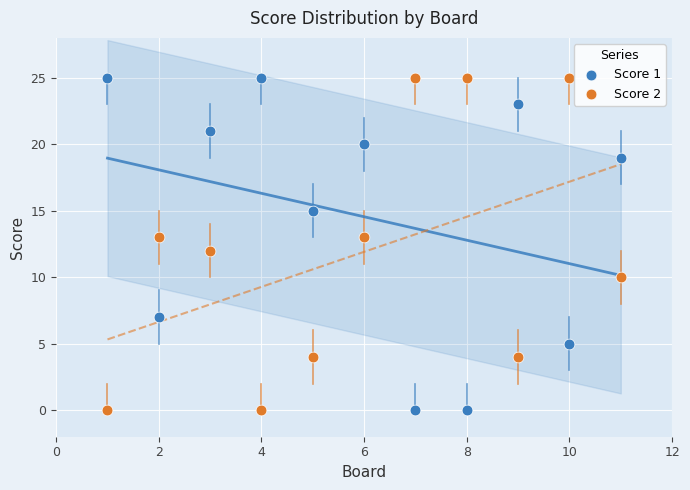

What is the X range (max minus min) for the scatter plot?

10